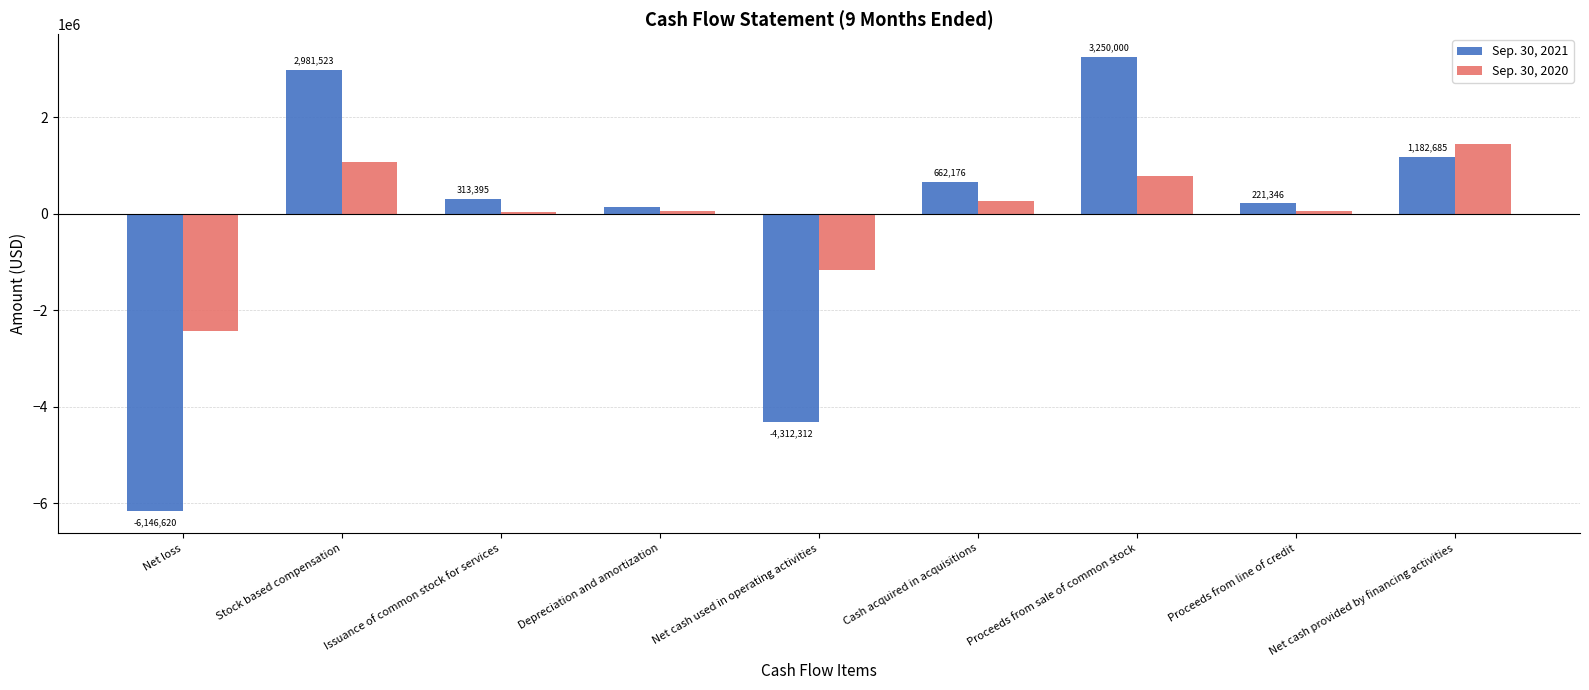

How many values in Sep. 30, 2021 are above zero?

7